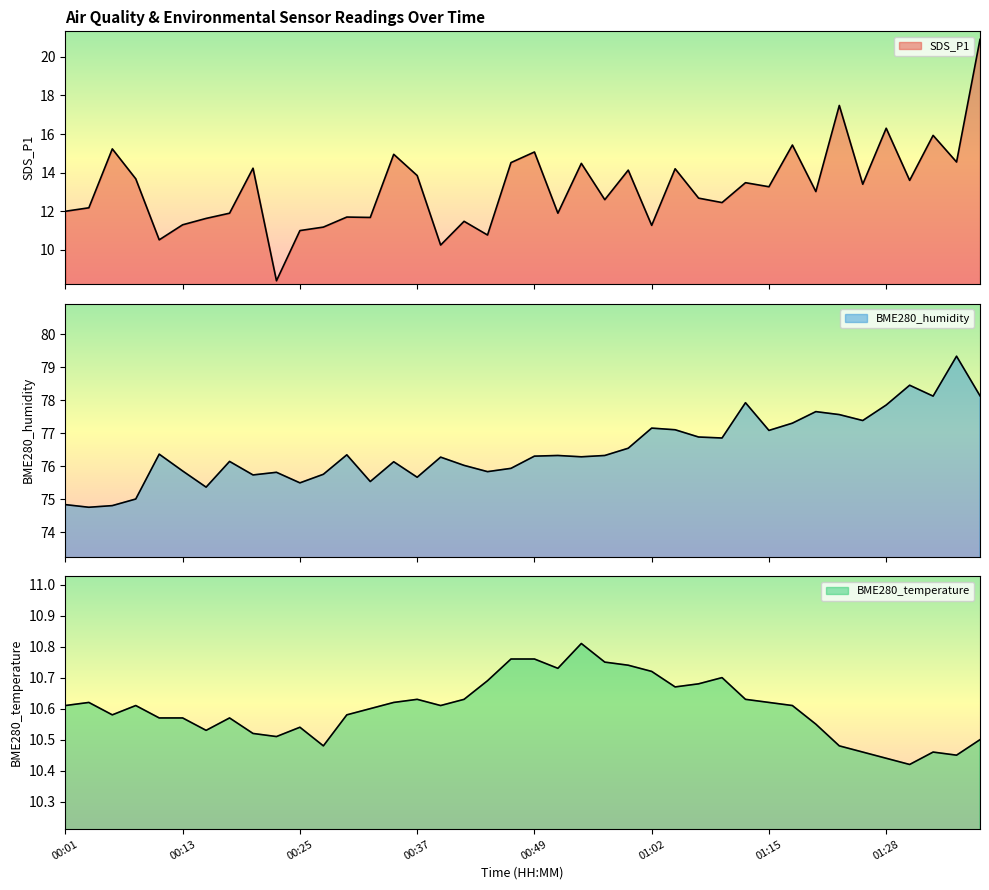

At 01:20, list the series in order from smallest to largest.

BME280_temperature, SDS_P1, BME280_humidity